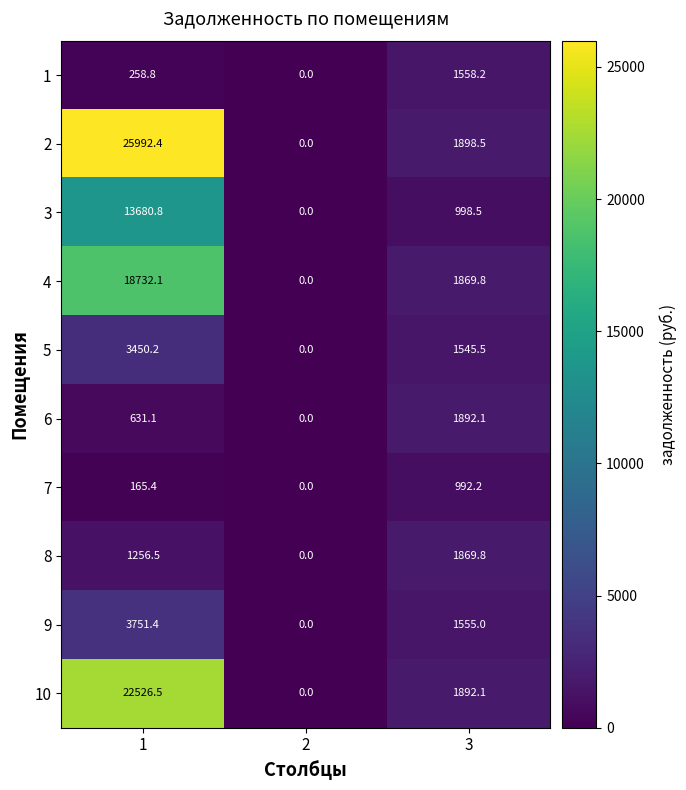

Is the value of 8 at 2 greater than the value of 1 at 1?

No